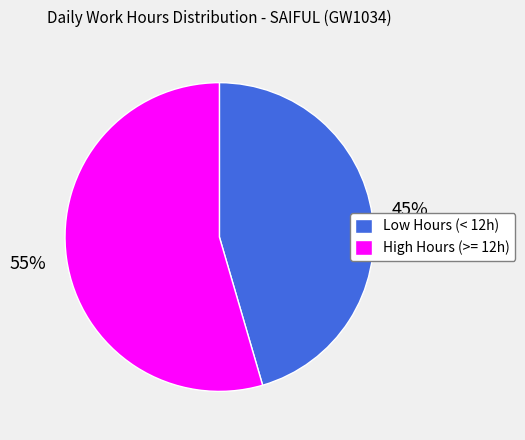

Rank the categories by value from highest to lowest.

High Hours (>= 12h), Low Hours (< 12h)